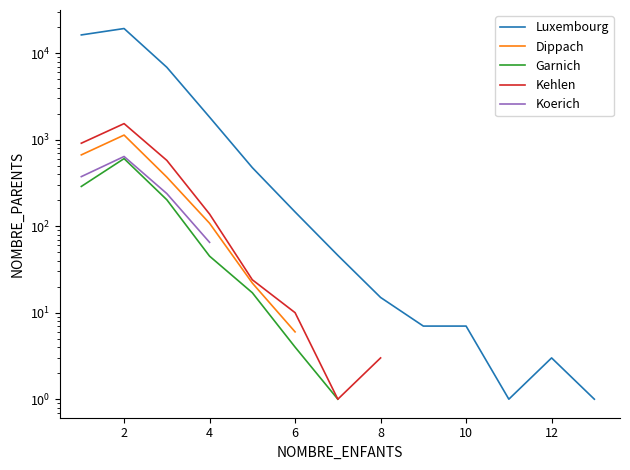

True or false: Garnich and Koerich intersect in this chart.

False